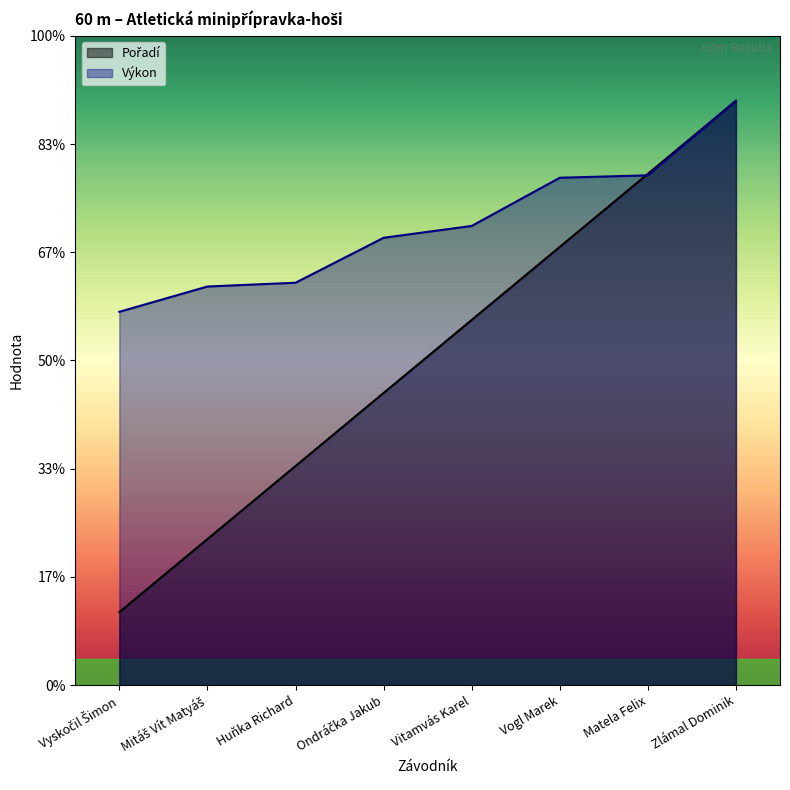

Is the value of Pořadí at Mitáš Vít Matyáš greater than the value of Výkon at Huňka Richard?

No